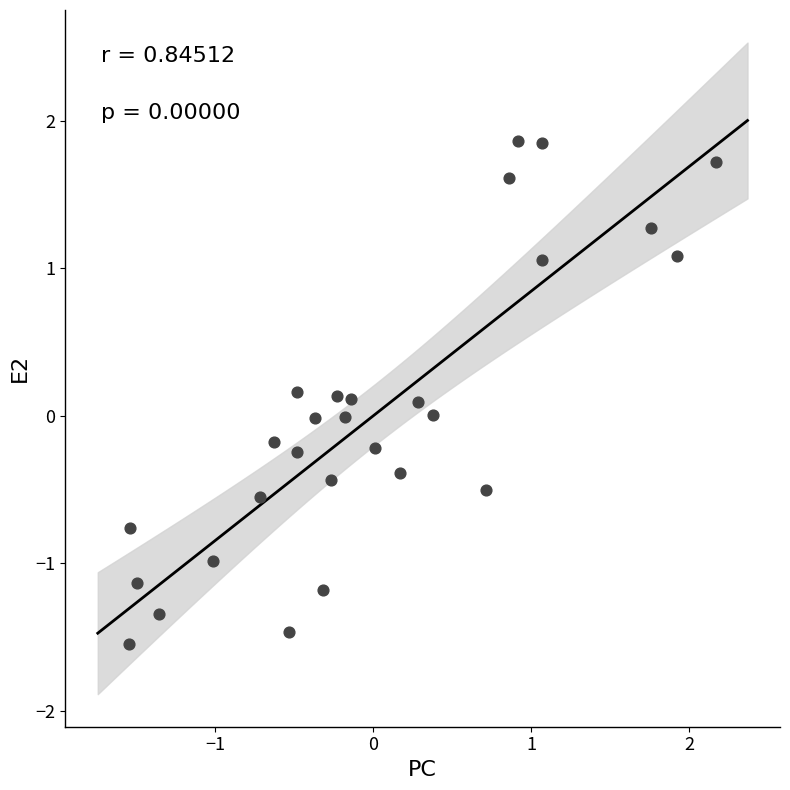

What is the range of Y values (max minus min)?

3.4